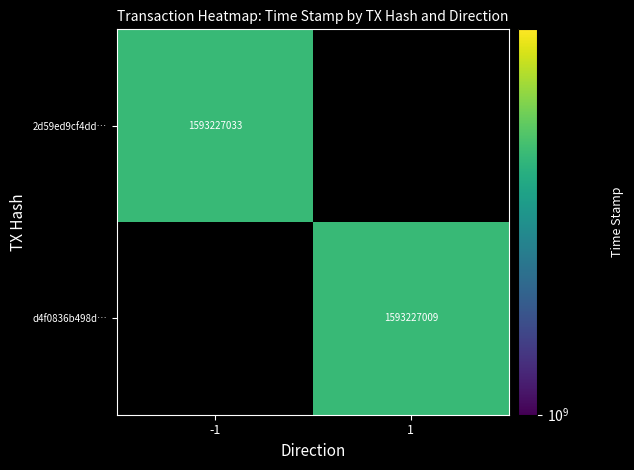

Reading left to right, what are all the values shown in this chart?

2d59ed9cf4dde096503bc151617d70308c19b92: 1593227033	0
d4f0836b498d163744058cf104adaf1248037ff: 0	1593227009